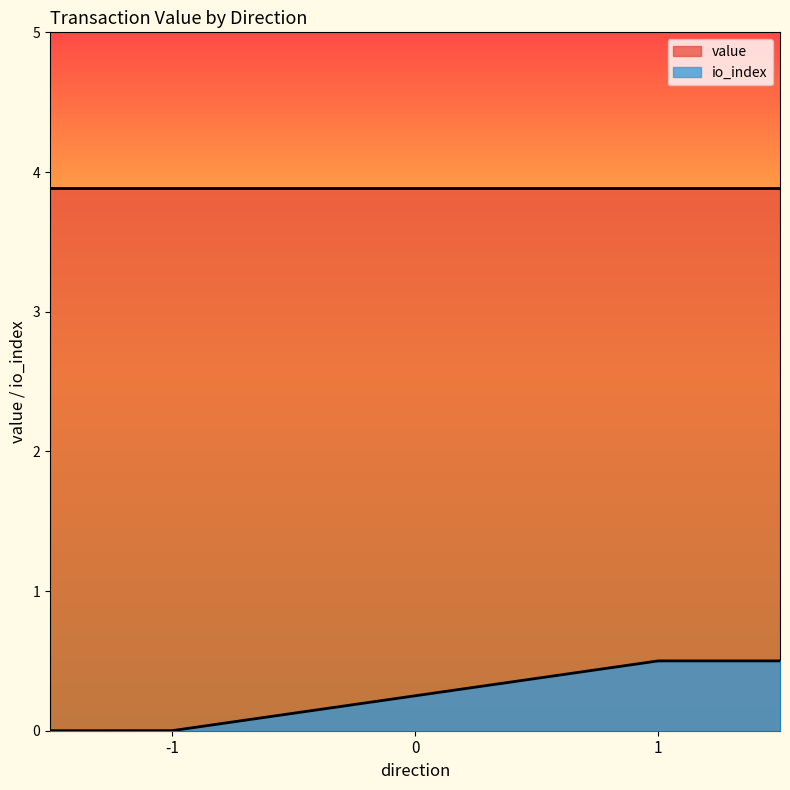

The value of value at 1 is 3.9. True or false?

True